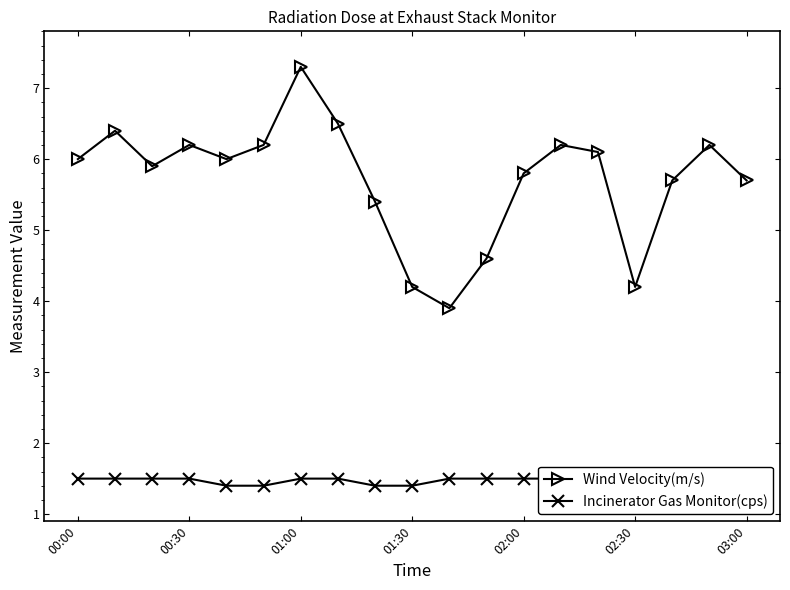

What is the difference between the Wind Velocity(m/s) values at 11 and 17?

1.6